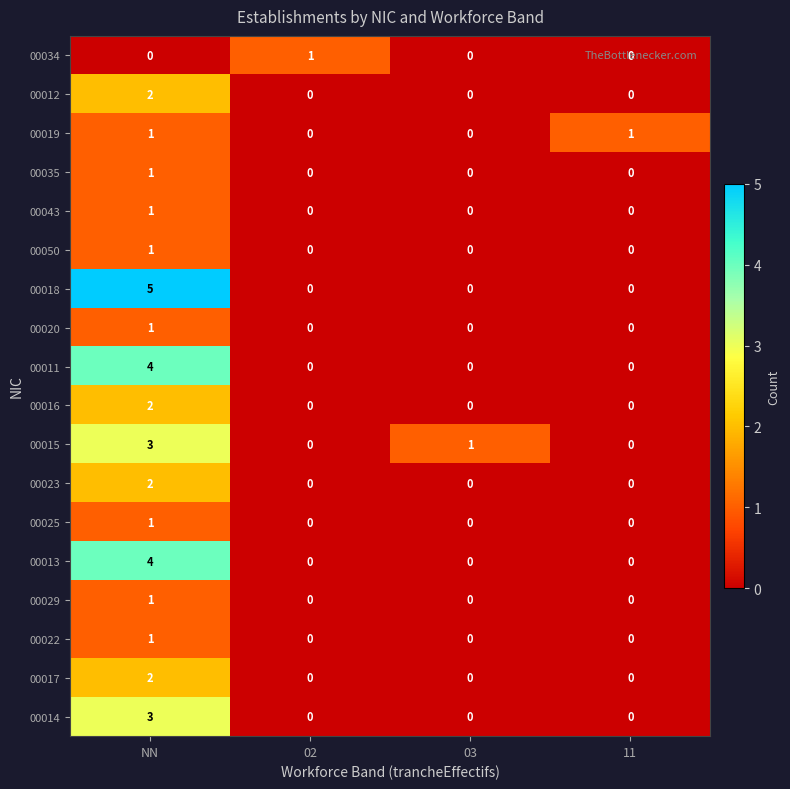

Where is 00015 nearest to the value 1?

03